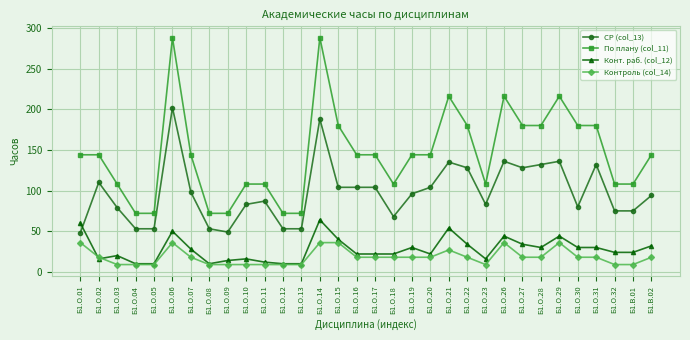

How many lines are shown in the chart?

4